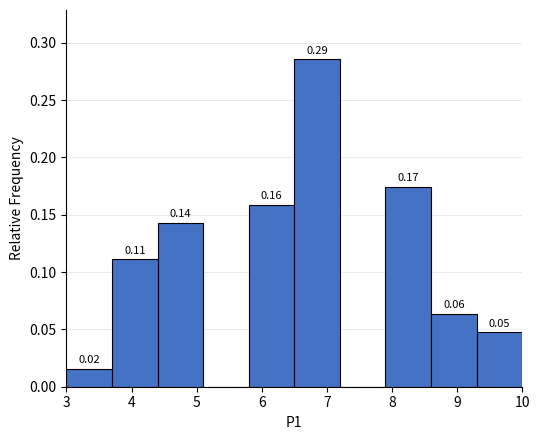

Which range on the x-axis has the tallest bar?

6.5 to 7.2